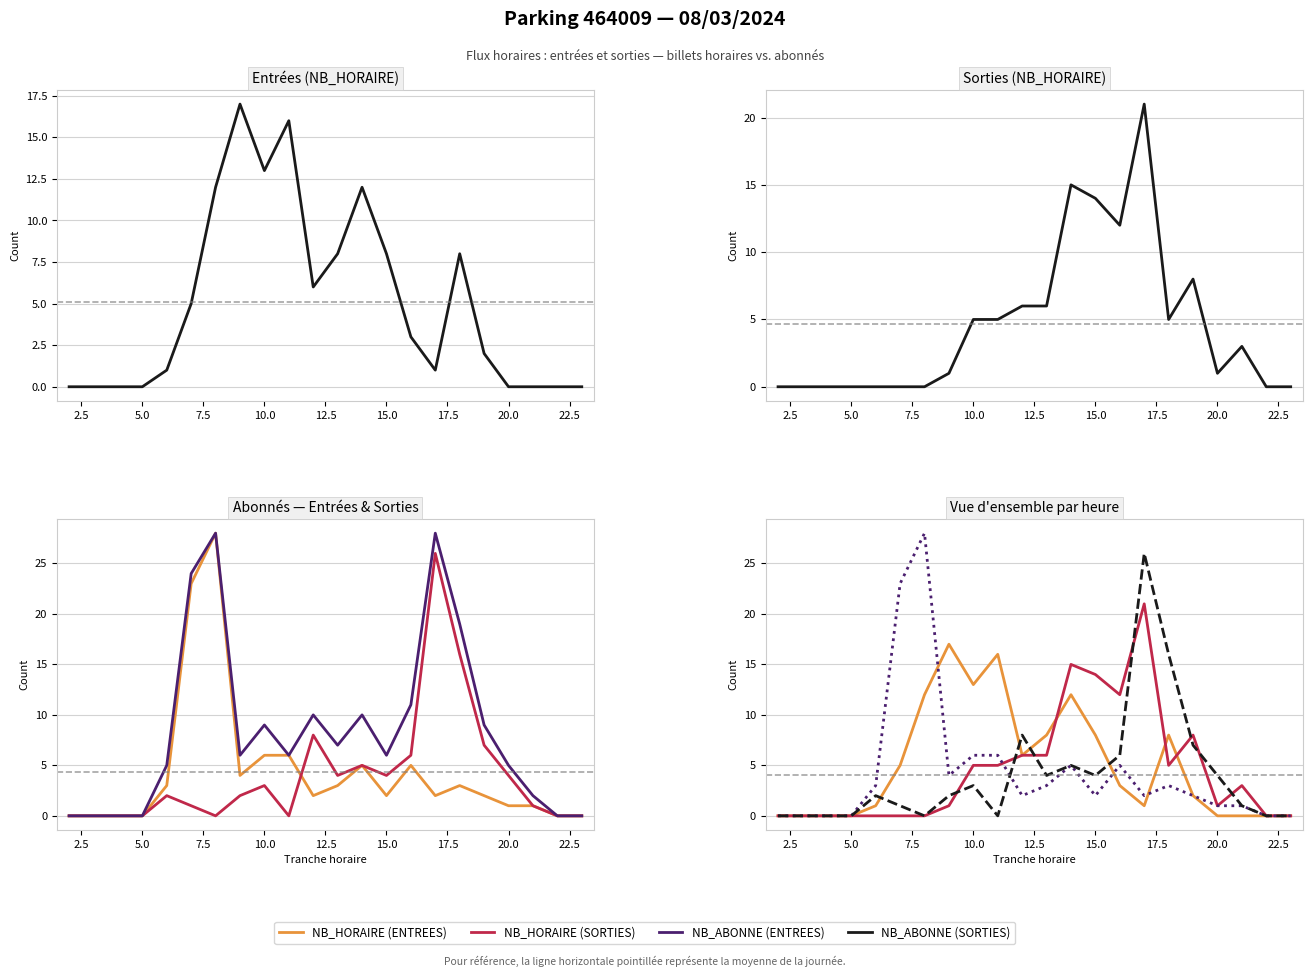

In NB_HORAIRE (ENTREES), how many points are higher than both neighbors (excluding endpoints)?

4